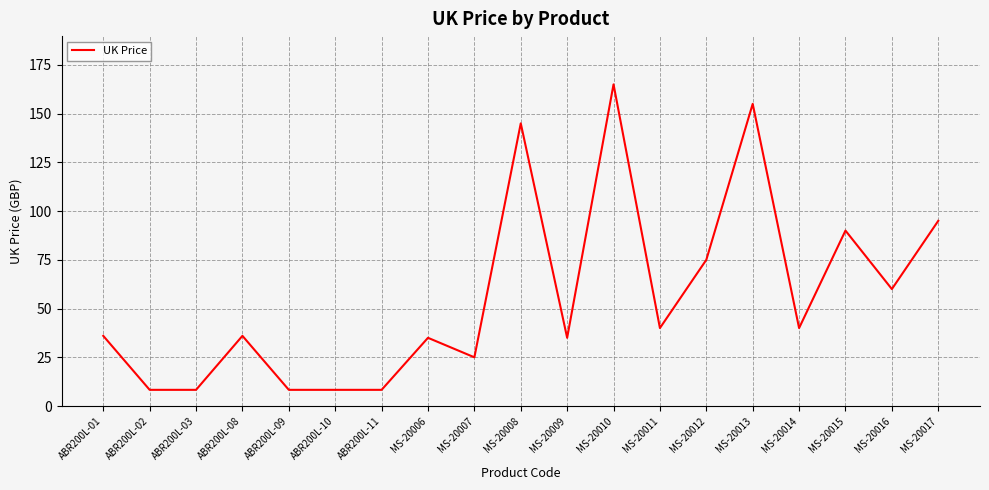

What is the sum of the values at ABR200L-10 and MS-20010?

173.3